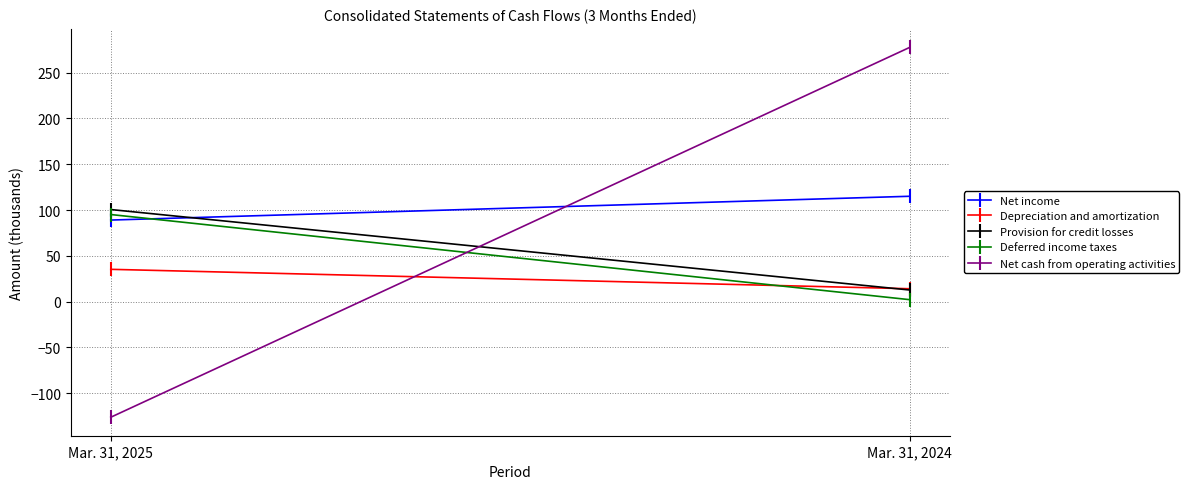

What is the difference between the maximum and minimum values in the Depreciation and amortization series?

21.2